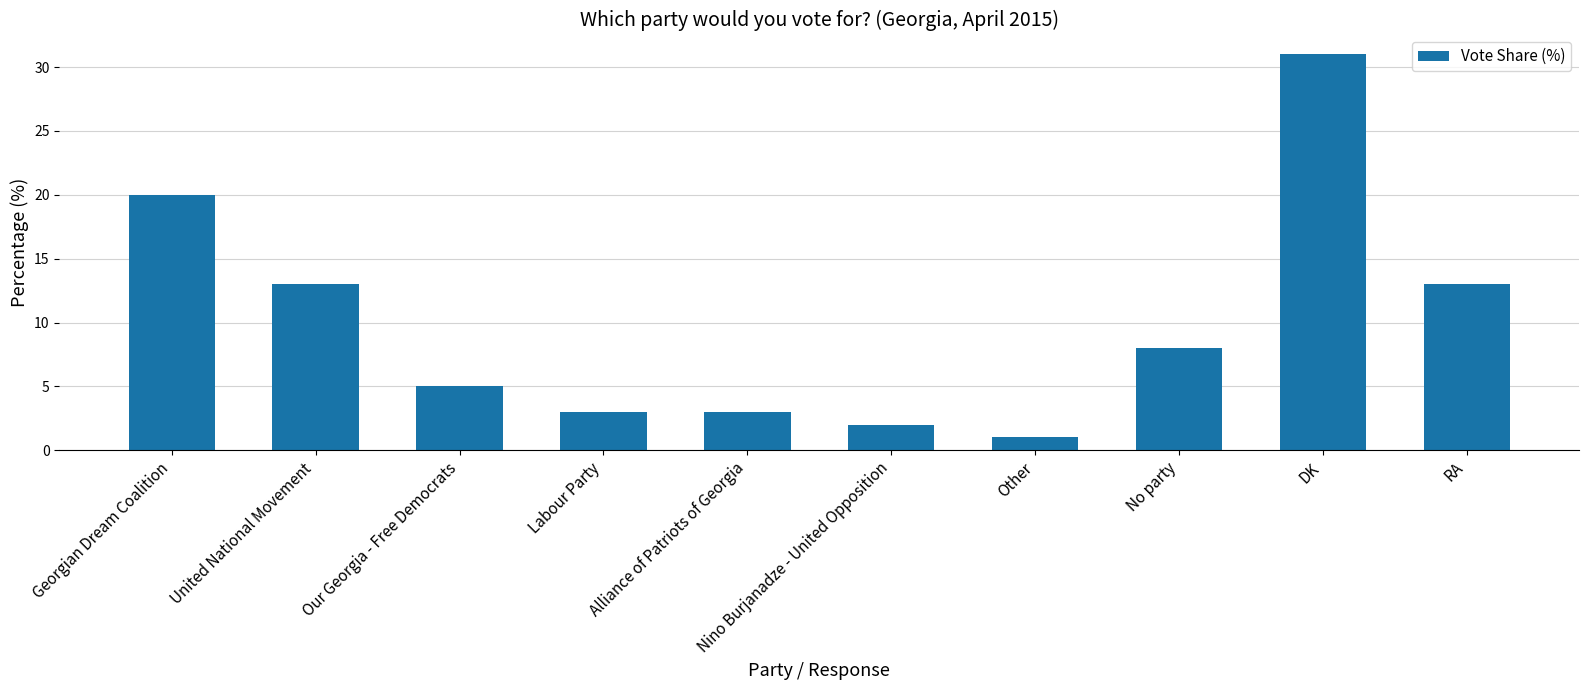

The chart shows a value of 4 at Nino Burjanadze - United Opposition. True or false?

False